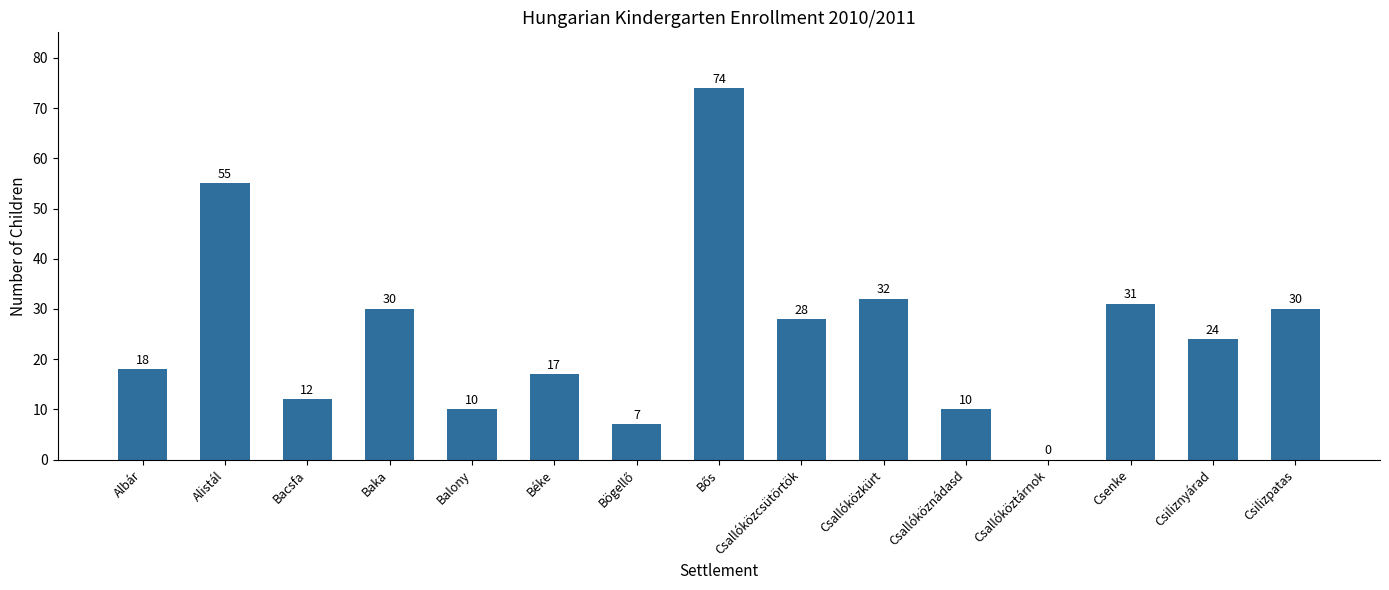

What is the maximum value shown in the chart?

74